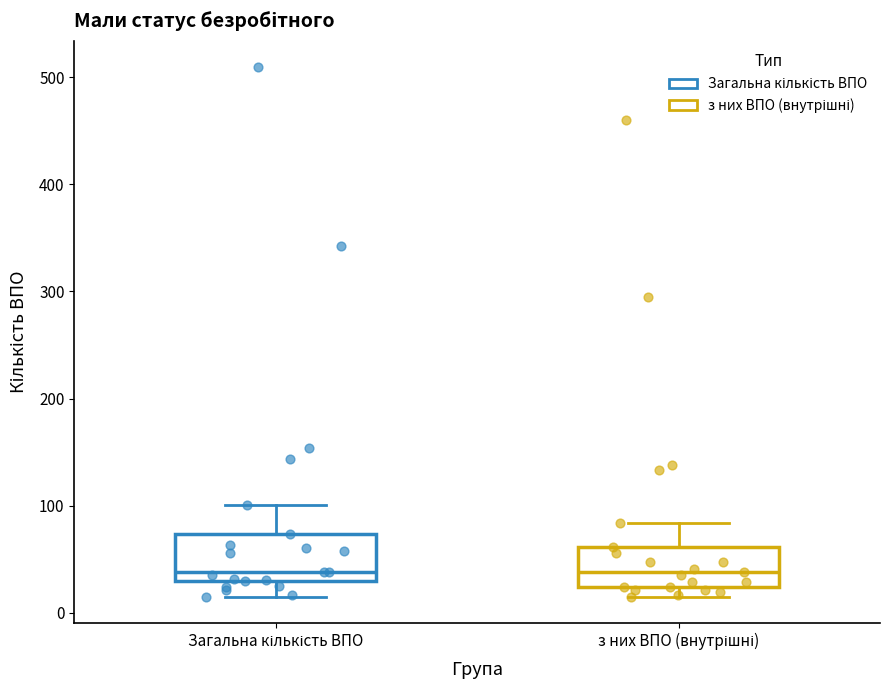

Where does the median line of the box for з них ВПО (внутрішні) sit on the y-axis? The values are not printed on the chart, so give them approximately, as read against the axis.

40